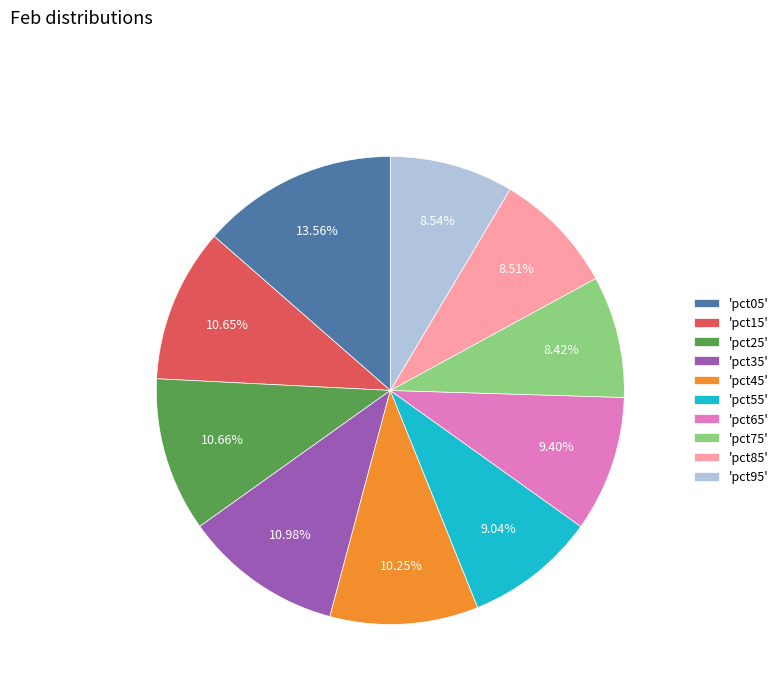

Between 'pct45' and 'pct75', which is larger?

'pct45'